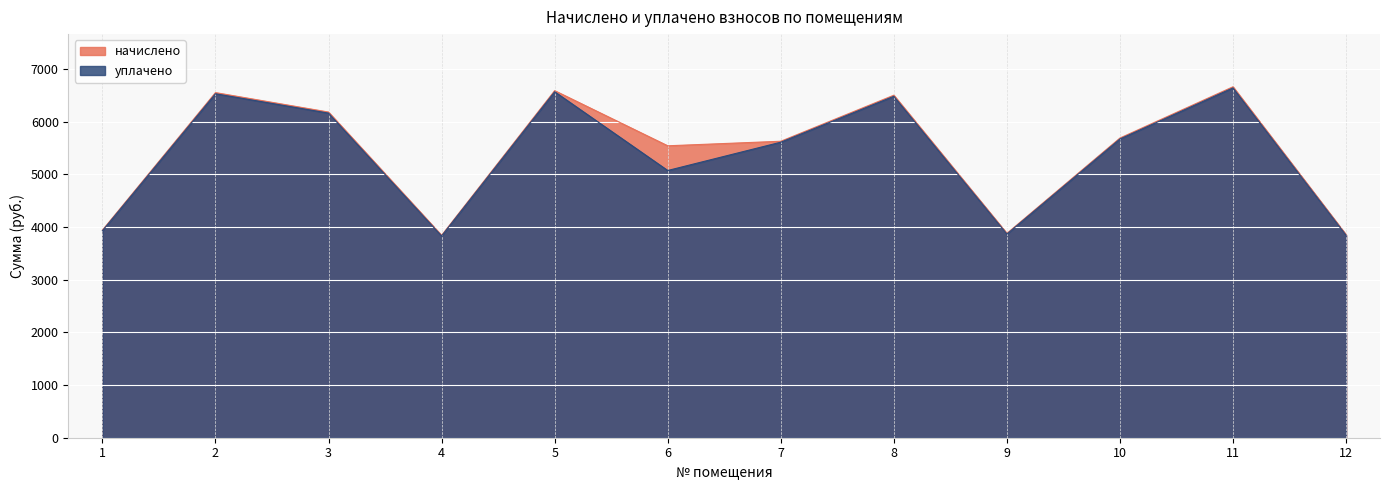

What is the difference between the maximum and minimum values in the начислено series?

2819.5